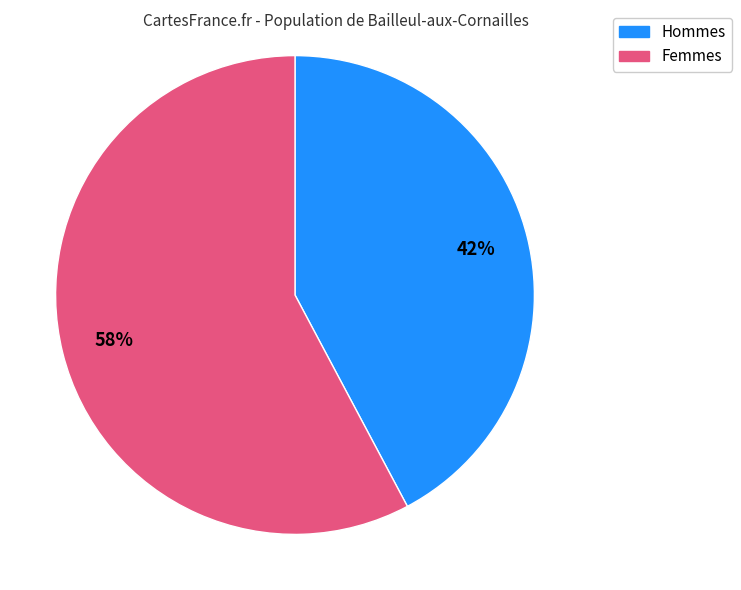

To the nearest percent, what is the difference between the largest and smallest slice percentages?

16%